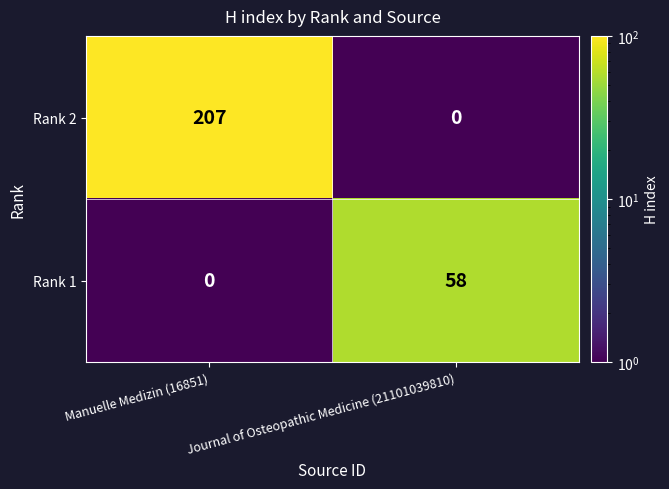

Between Manuelle Medizin (16851) and Journal of Osteopathic Medicine (21101039810), which series saw the biggest shift?

Rank 2